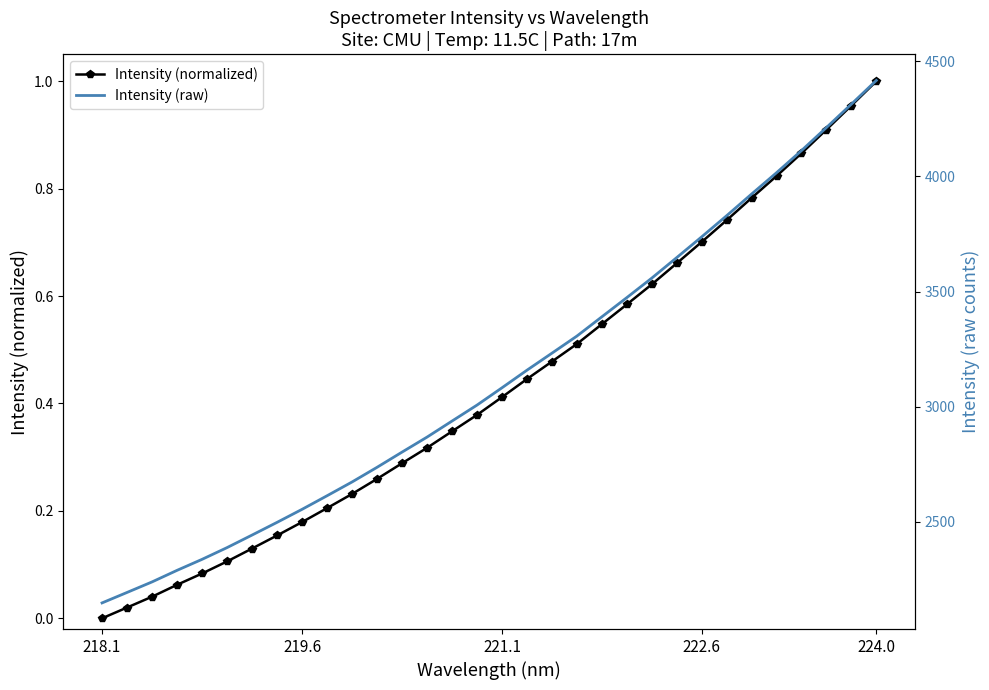

What is the difference between the maximum and minimum values in the Intensity (raw) series?

2267.6